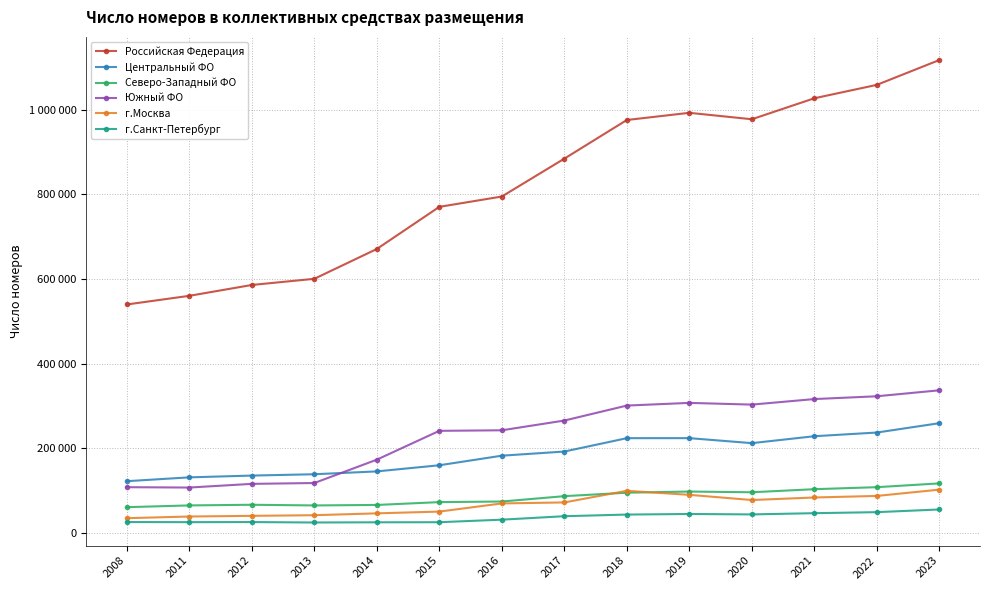

Reading right to left, what are all the values shown in this chart?

Российская Федерация: 2023=1117414	2022=1058709	2021=1027010	2020=977409	2019=992601	2018=975645	2017=884279	2016=794777	2015=770353	2014=670762	2013=600277	2012=585734	2011=560067	2008=539619
Центральный ФО: 2023=259083	2022=236970	2021=228258	2020=211902	2019=223715	2018=223635	2017=192052	2016=182255	2015=159604	2014=145111	2013=138392	2012=135246	2011=131039	2008=121972
Северо-Западный ФО: 2023=116794	2022=107817	2021=103068	2020=95793	2019=97490	2018=94772	2017=86582	2016=73939	2015=72498	2014=65825	2013=64675	2012=66252	2011=64722	2008=60540
Южный ФО: 2023=336800	2022=322678	2021=316075	2020=302980	2019=307043	2018=300694	2017=265289	2016=242281	2015=240991	2014=172824	2013=117639	2012=115648	2011=106946	2008=107800
г.Москва: 2023=101992	2022=87128	2021=83460	2020=77447	2019=89721	2018=99238	2017=71768	2016=69424	2015=50138	2014=45953	2013=41593	2012=40058	2011=38488	2008=34549
г.Санкт-Петербург: 2023=55154	2022=48782	2021=46366	2020=43458	2019=44470	2018=43093	2017=39214	2016=31032	2015=25019	2014=24801	2013=24353	2012=25370	2011=25147	2008=25421